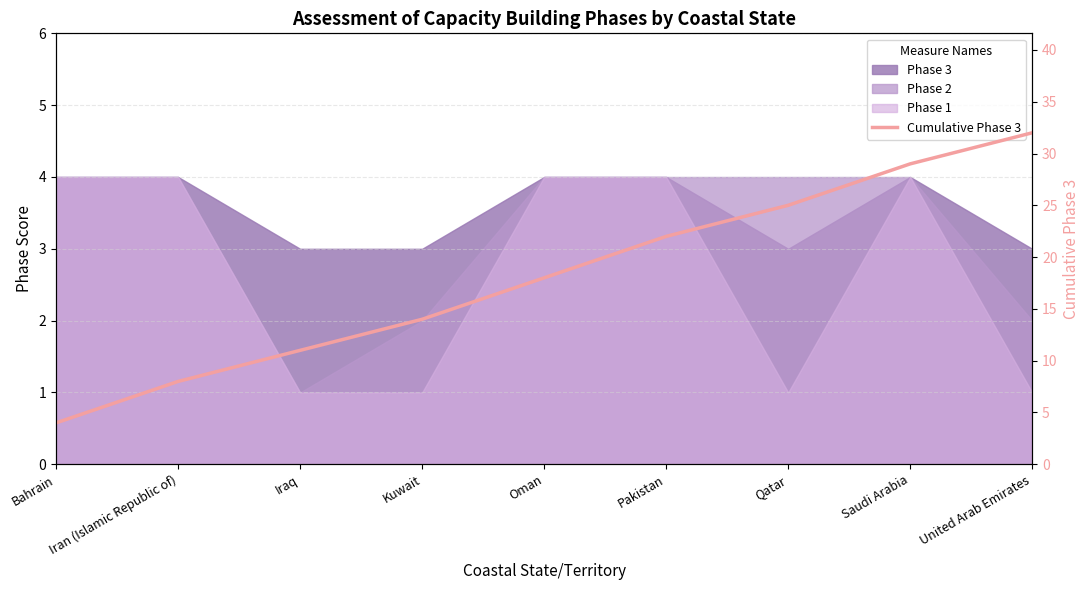

What is the value of the 9th point from the left?

32